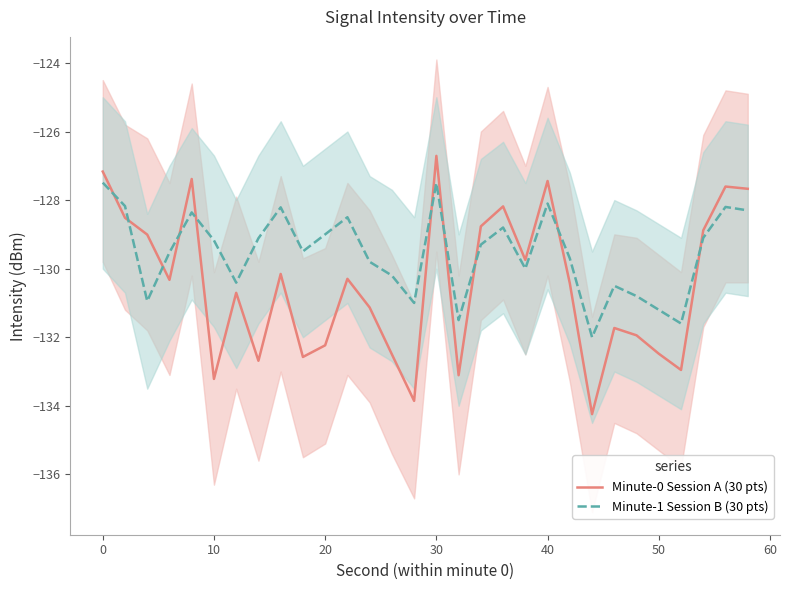

Reading left to right, list all the values displayed in this chart.

Minute-0 Session A (30 pts): -127.2	-128.5	-129.0	-130.3	-127.4	-133.2	-130.7	-132.7	-130.2	-132.6	-132.2	-130.3	-131.1	-132.5	-133.9	-126.7	-133.1	-128.8	-128.2	-129.7	-127.4	-130.4	-134.2	-131.7	-131.9	-132.5	-133.0	-128.9	-127.6	-127.7
Minute-1 Session B (30 pts): -127.5	-128.2	-130.9	-129.5	-128.4	-129.2	-130.4	-129.1	-128.2	-129.5	-129.0	-128.5	-129.8	-130.2	-131.0	-127.5	-131.5	-129.3	-128.8	-130.0	-128.1	-129.7	-132.0	-130.5	-130.8	-131.2	-131.6	-129.1	-128.2	-128.3